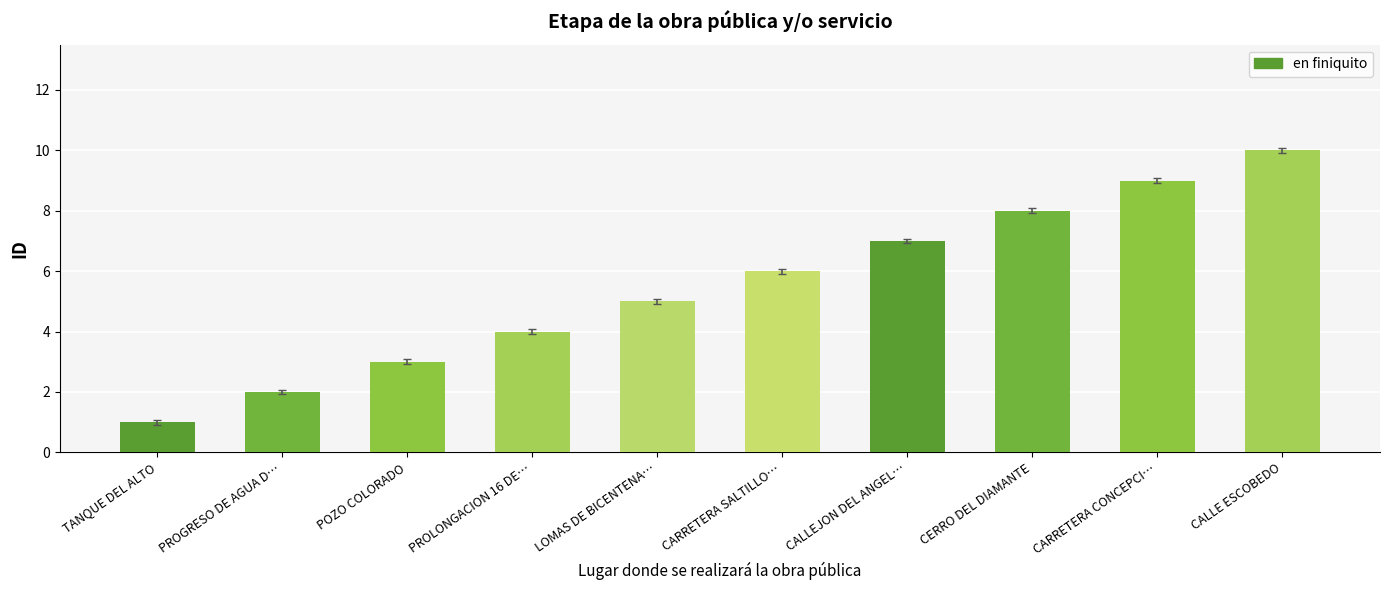

Are the bars grouped side by side (vs. stacked)?

No